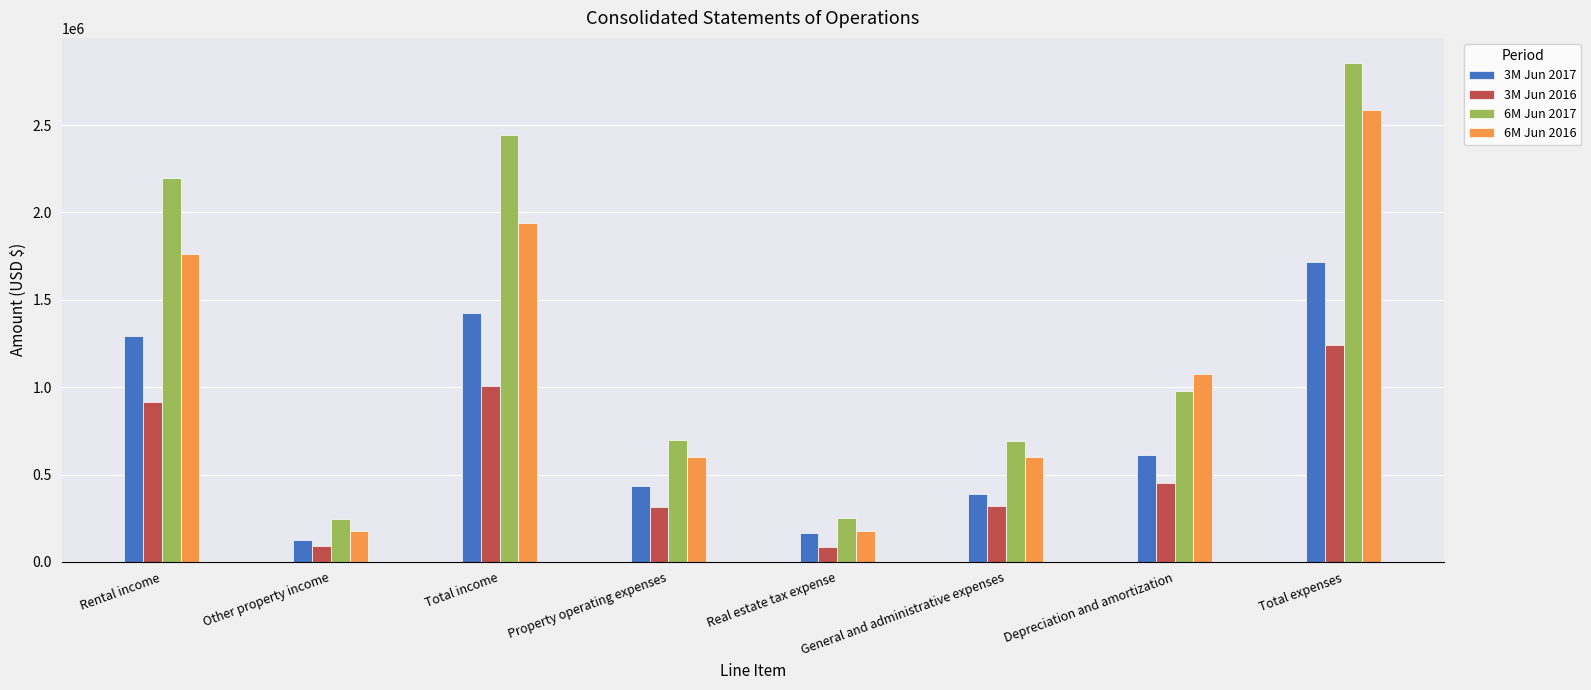

Which series has the widest spread of values?

6M Jun 2017